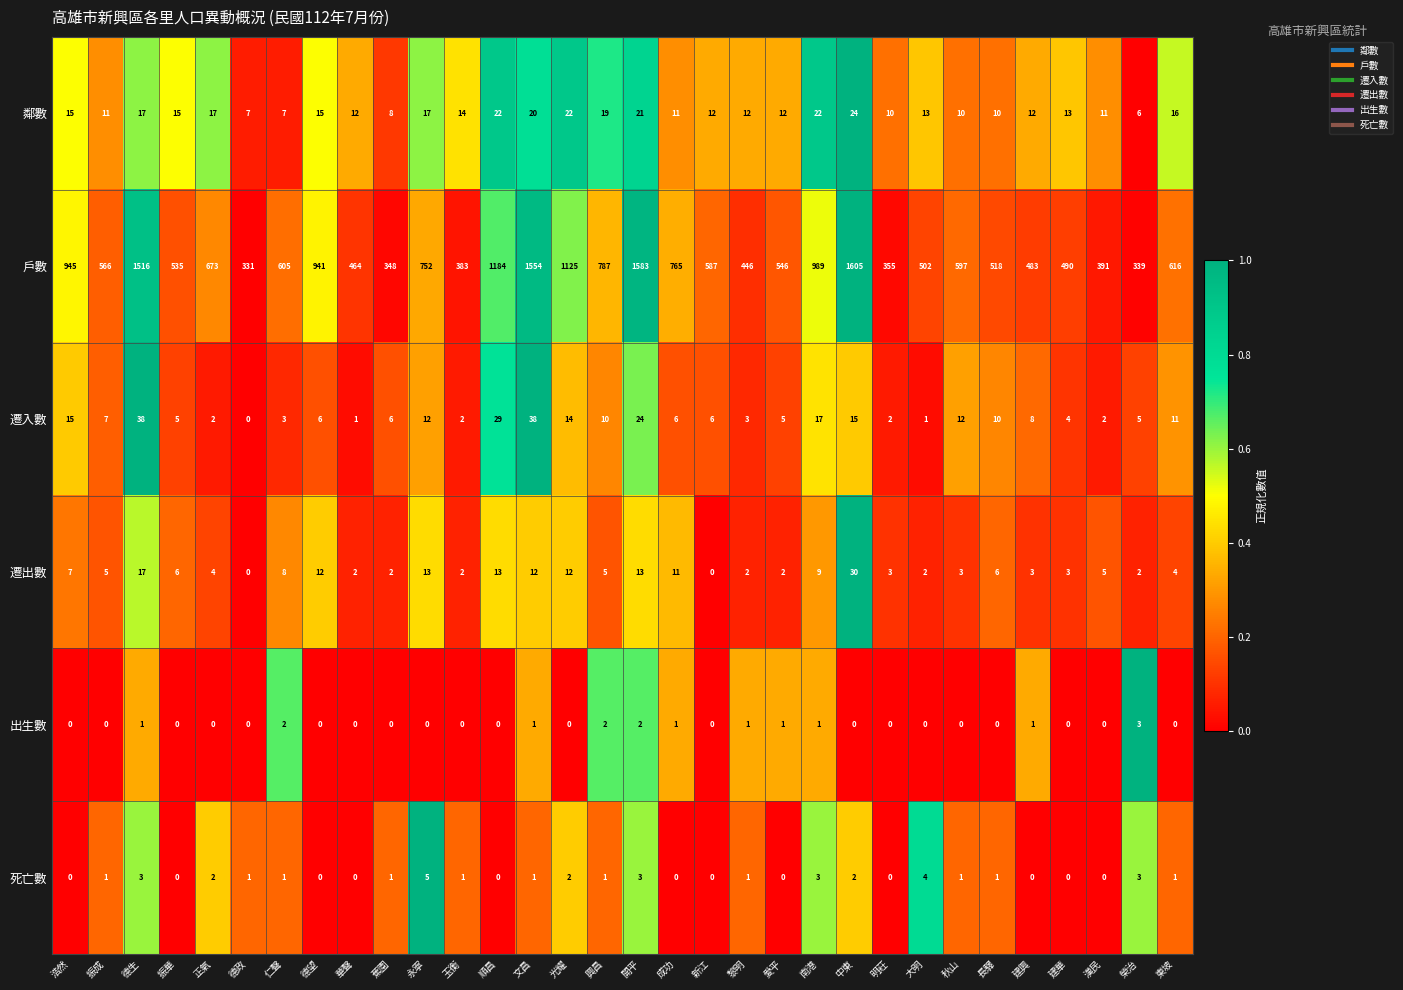

What is the difference between the maximum and minimum values in the 死亡數 series?

5